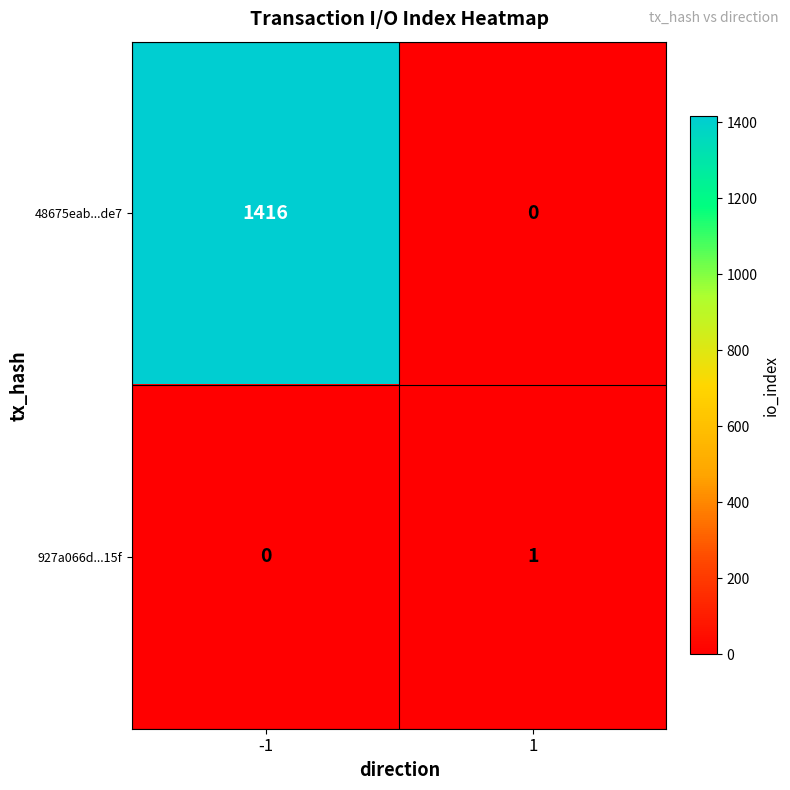

At -1, list the series in order from largest to smallest.

48675eab...de7, 927a066d...15f